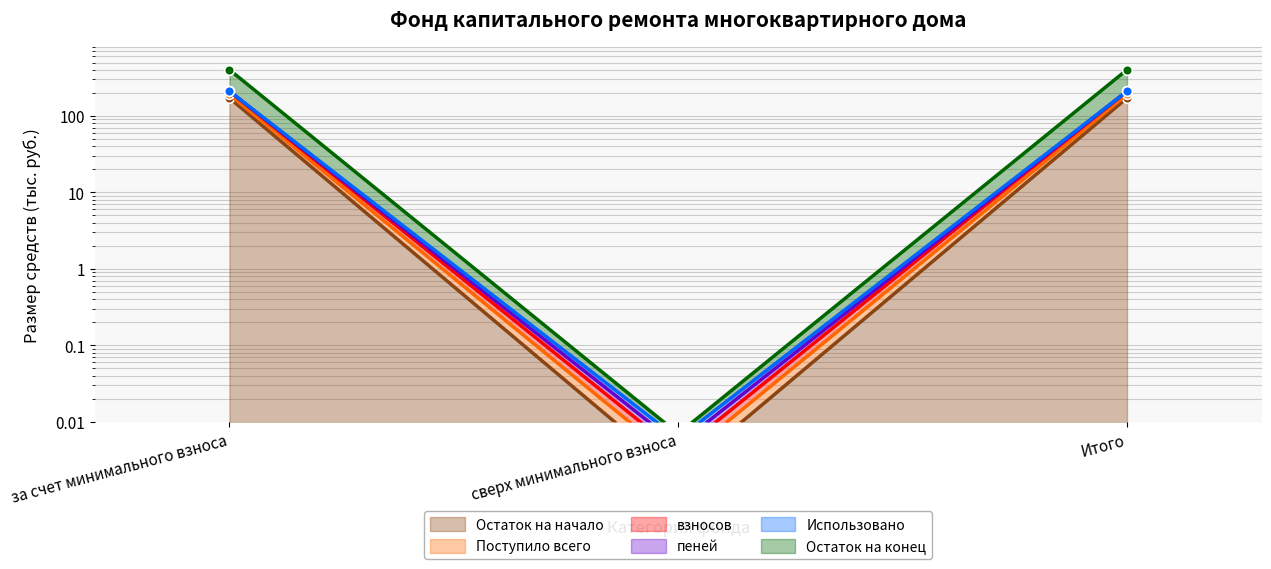

Does the chart have visible grid lines?

Yes